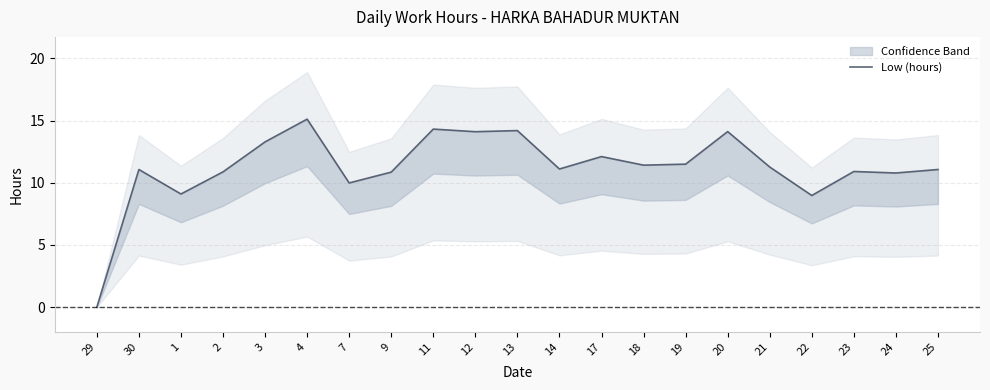

How many lines are shown in the chart?

1